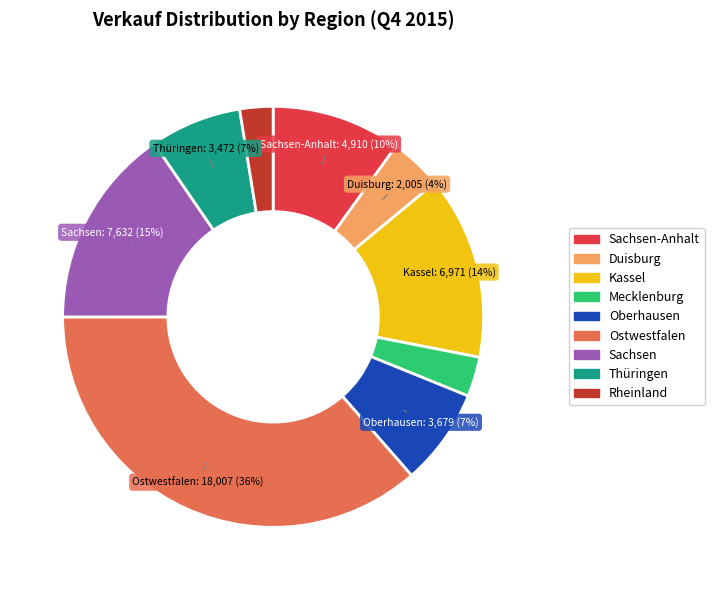

To the nearest percent, what is the average slice percentage?

11%